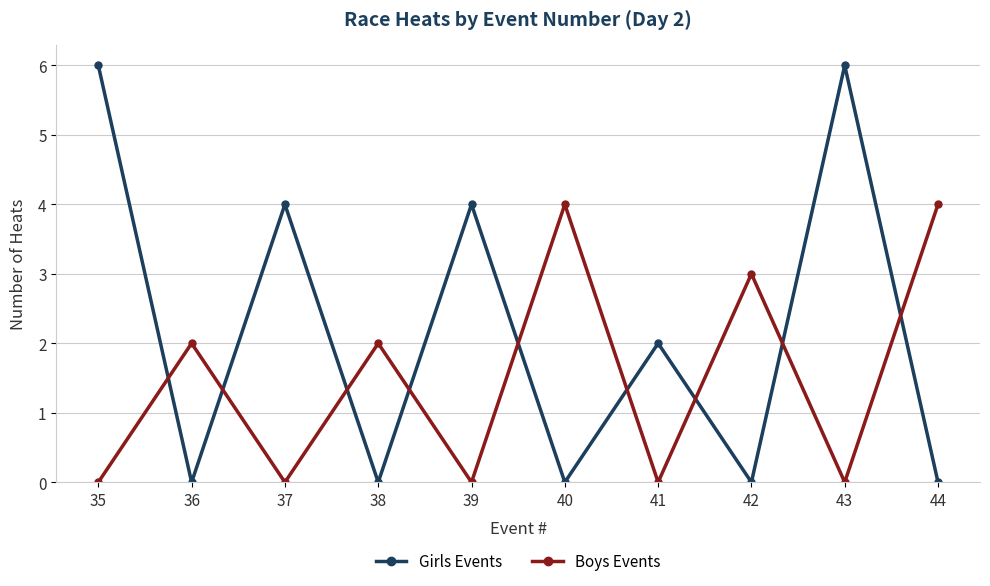

True or false: Boys Events has a value of -2 at 39.

False